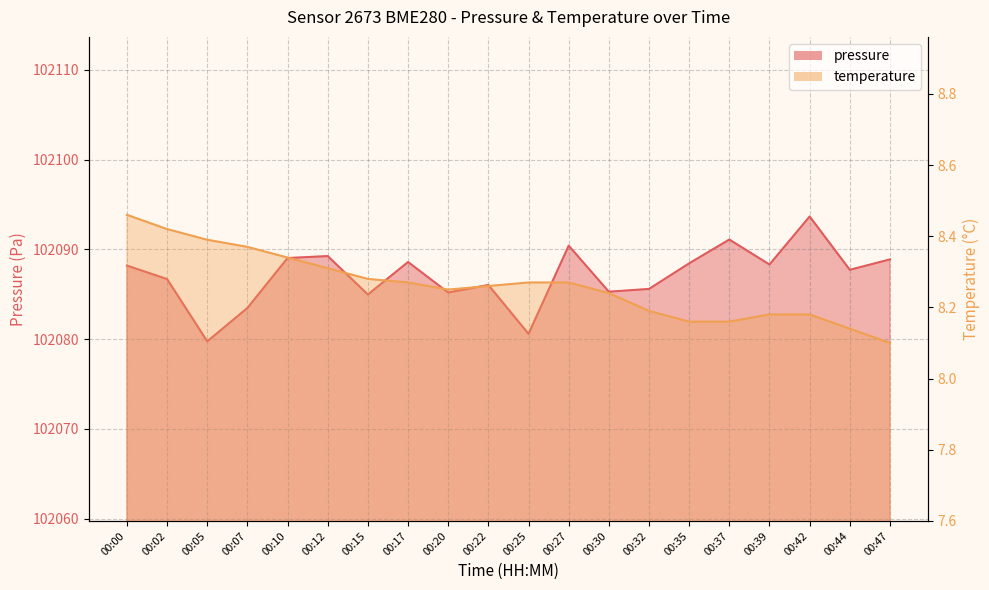

What is the sum of the pressure values at 00:37 and 00:44?

204178.8